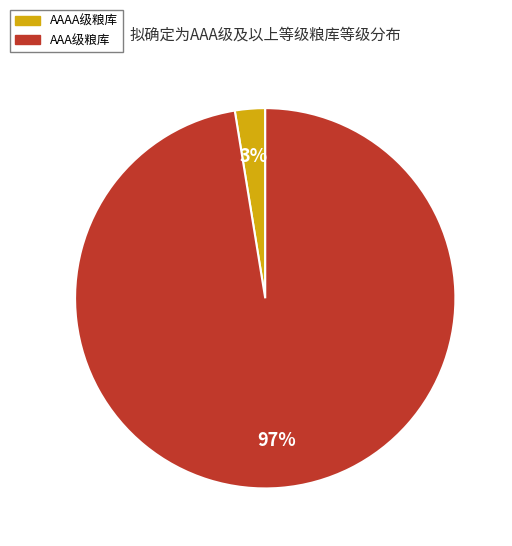

To the nearest percent, what is the average slice percentage?

50%